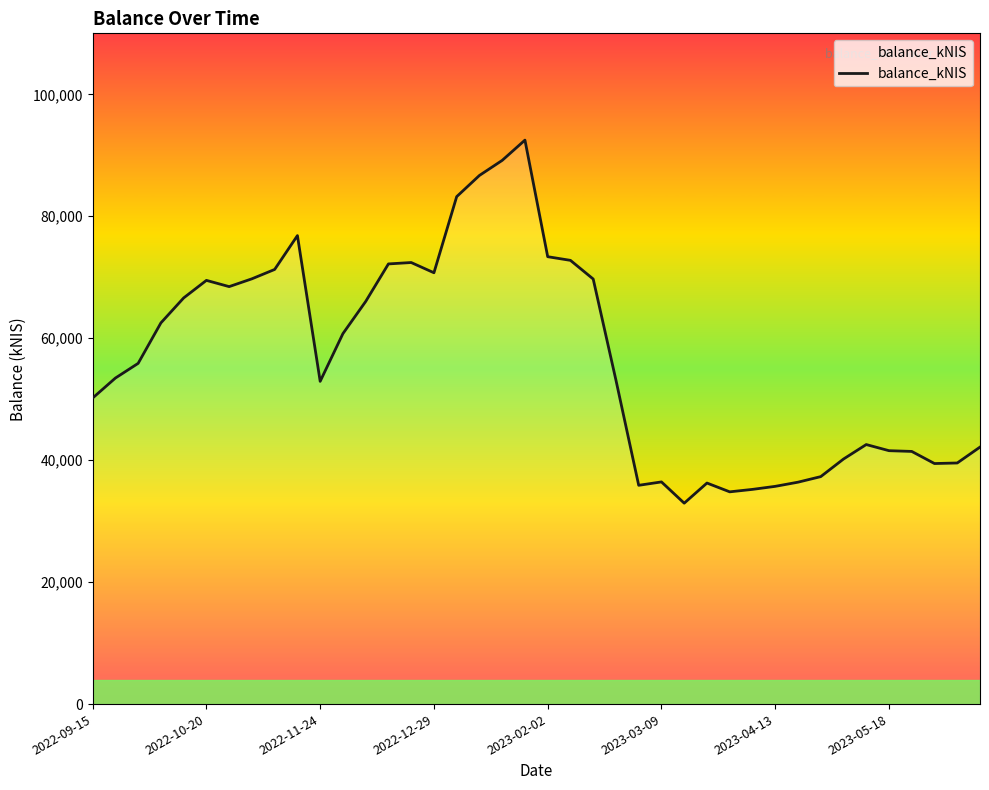

What is the greatest value displayed?

92489.4